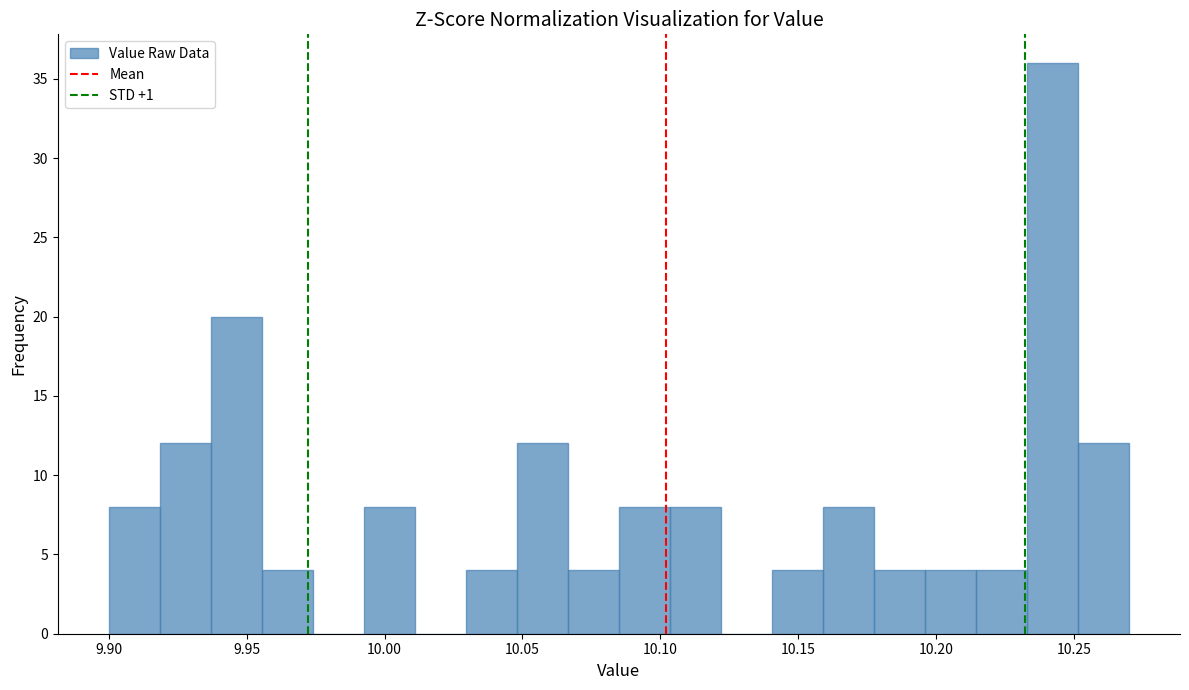

Read against the x-axis, roughly where is the centre of the tallest bar?

10.240